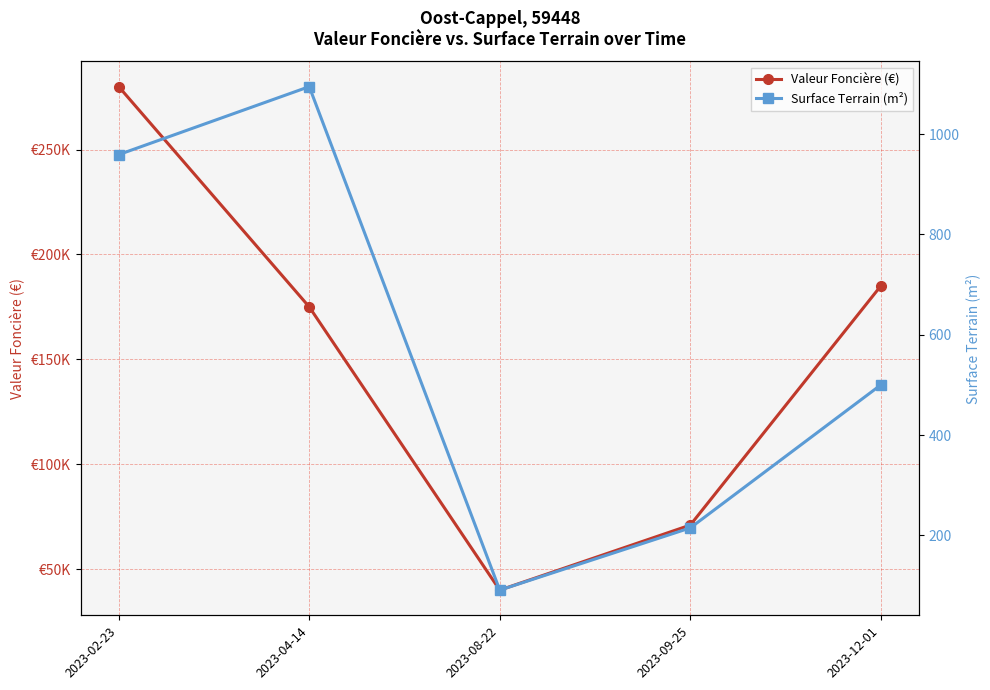

True or false: Surface Terrain (m²) and Valeur Foncière (€) cross at least once.

False